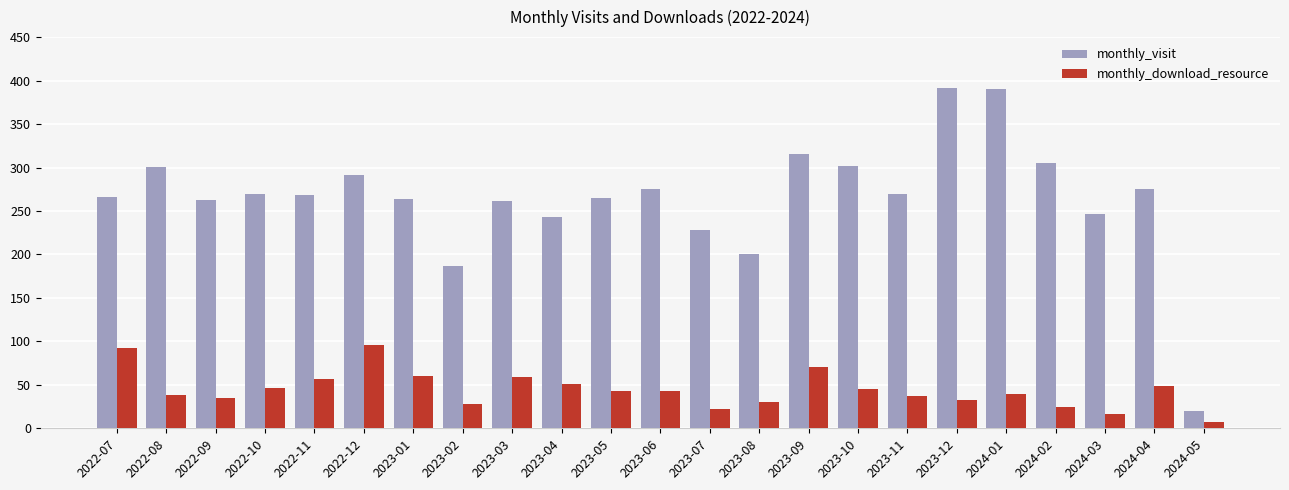

The monthly_visit series shows 327 at 2023-02. True or false?

False